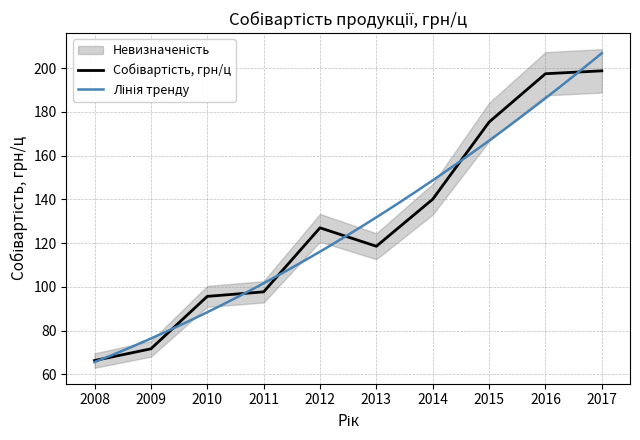

Where does the data first go above 127?

2012